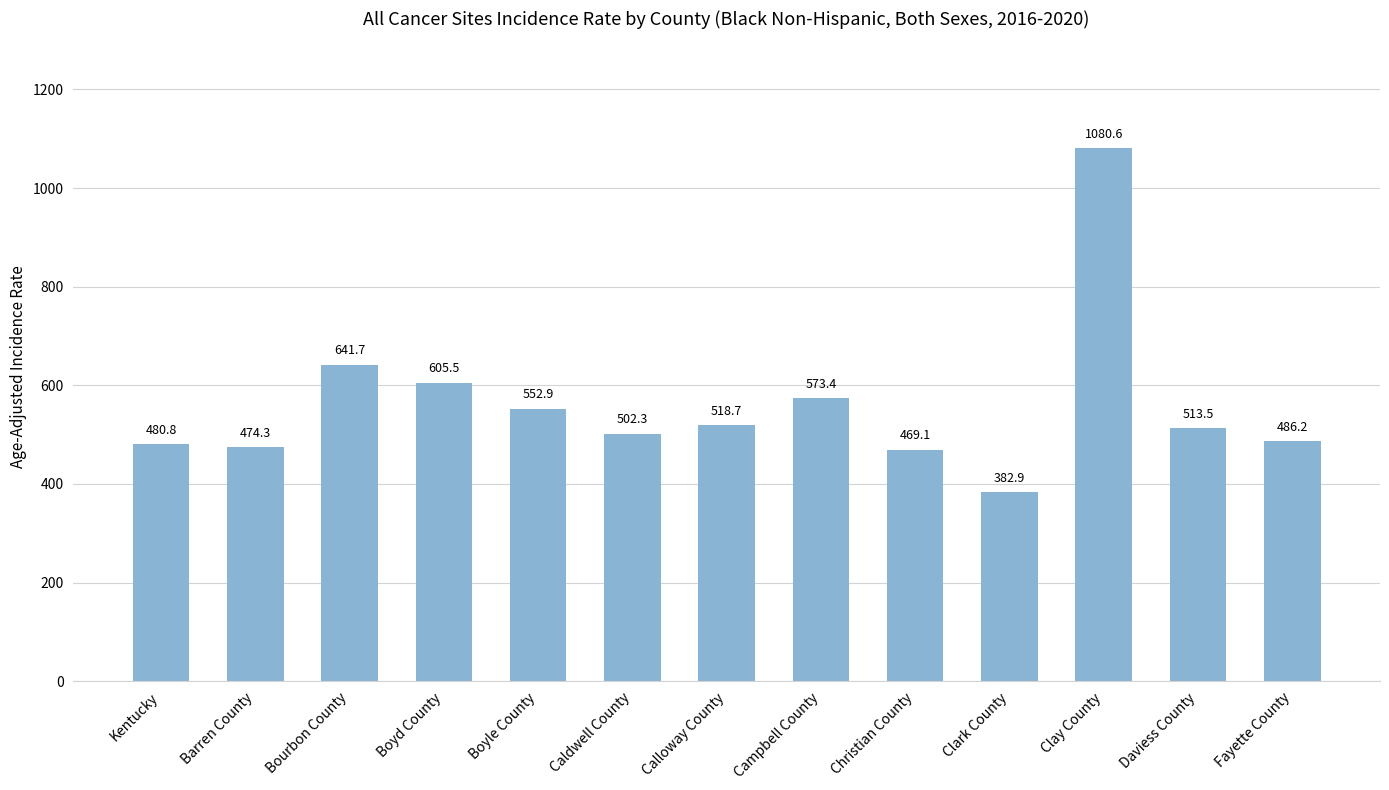

How many data points does each series have?

13